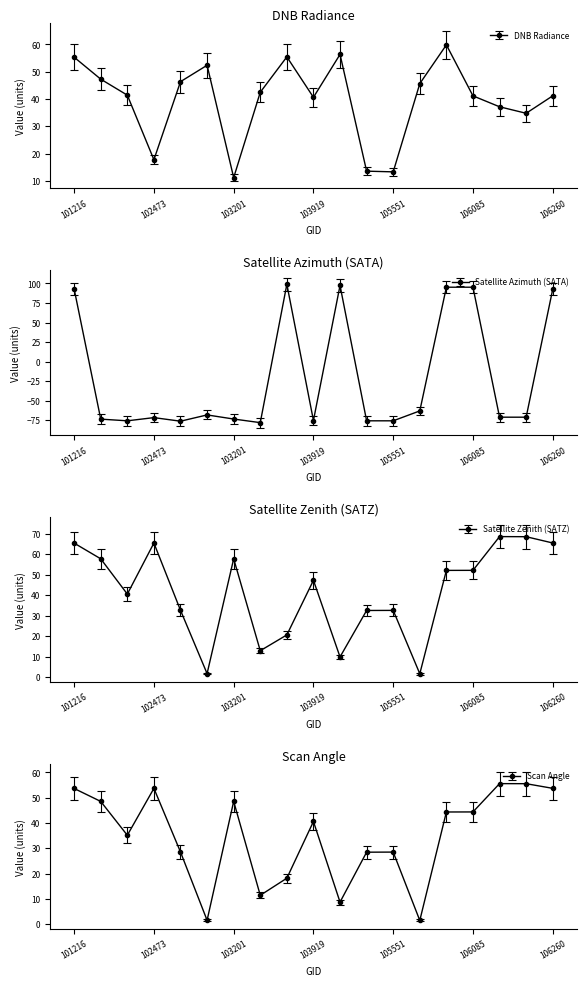

Is it true that dnbrad equals 66.7 at 106098?

False